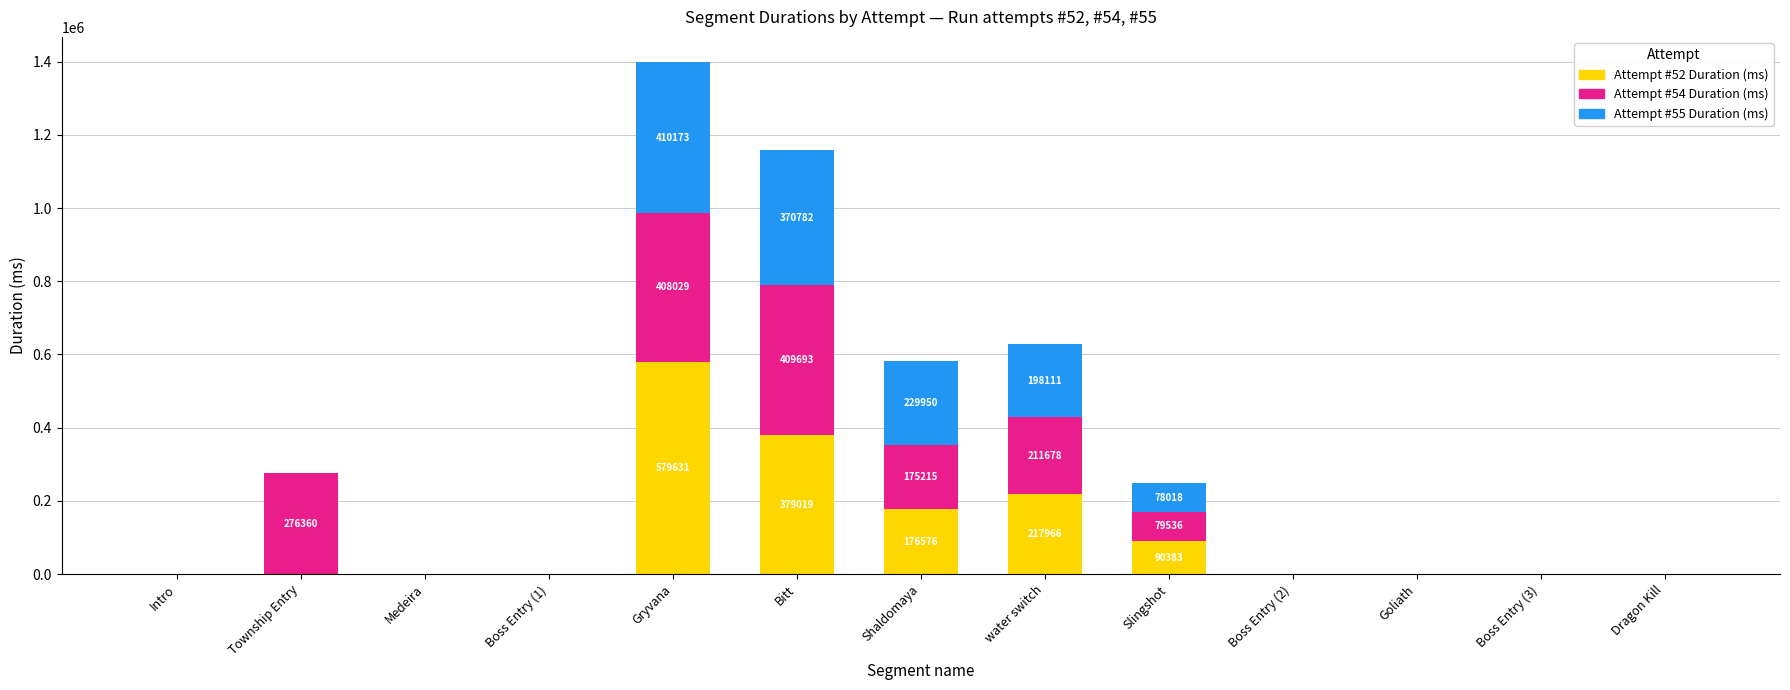

How many series are shown in this chart?

3